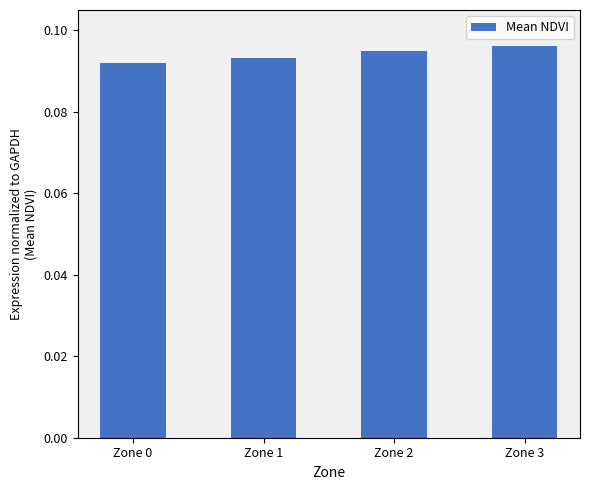

How many bars are there in total?

4